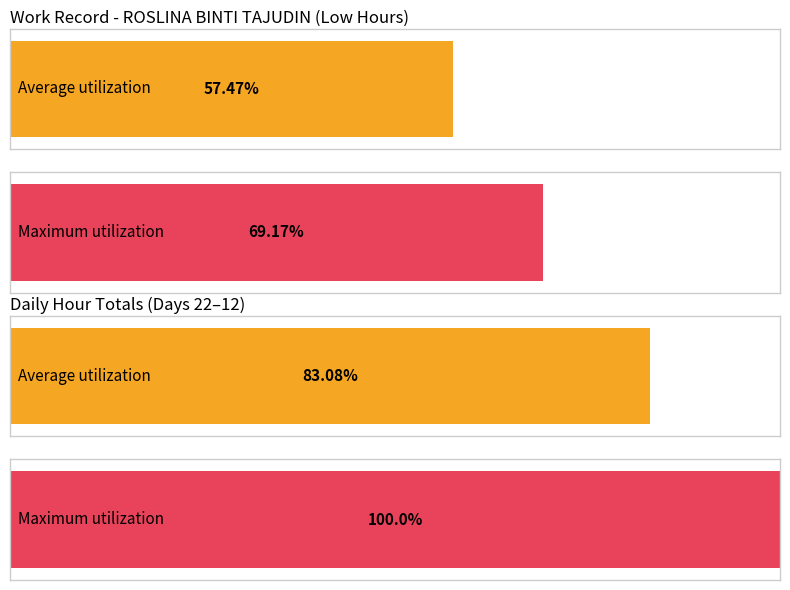

True or false: Maximum utilization has a value of 4.3 at 30.

False